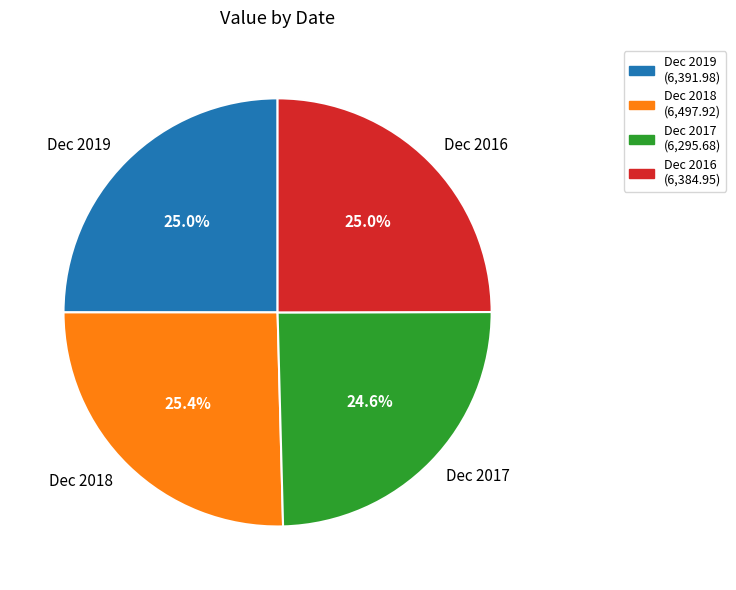

Is there any slice that represents more than half of the pie?

No